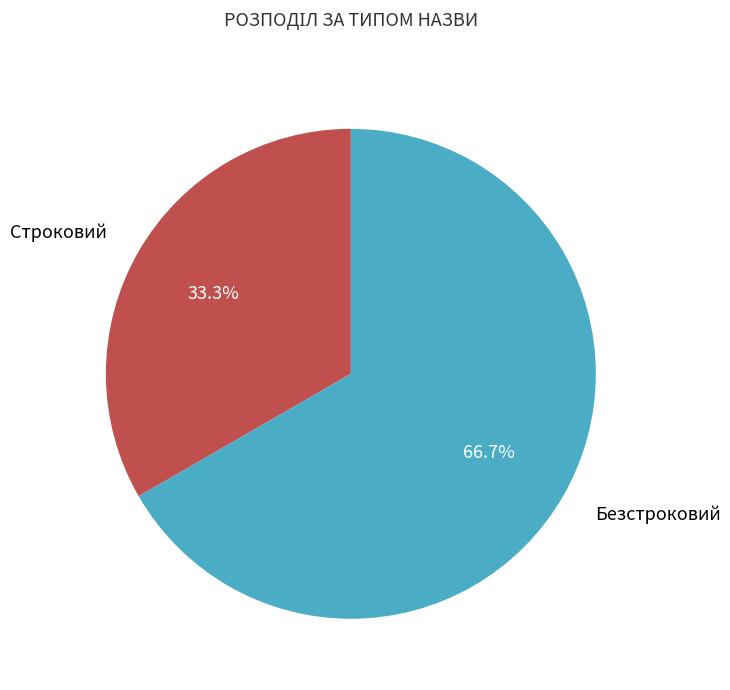

Is there any slice that represents more than half of the pie?

Yes